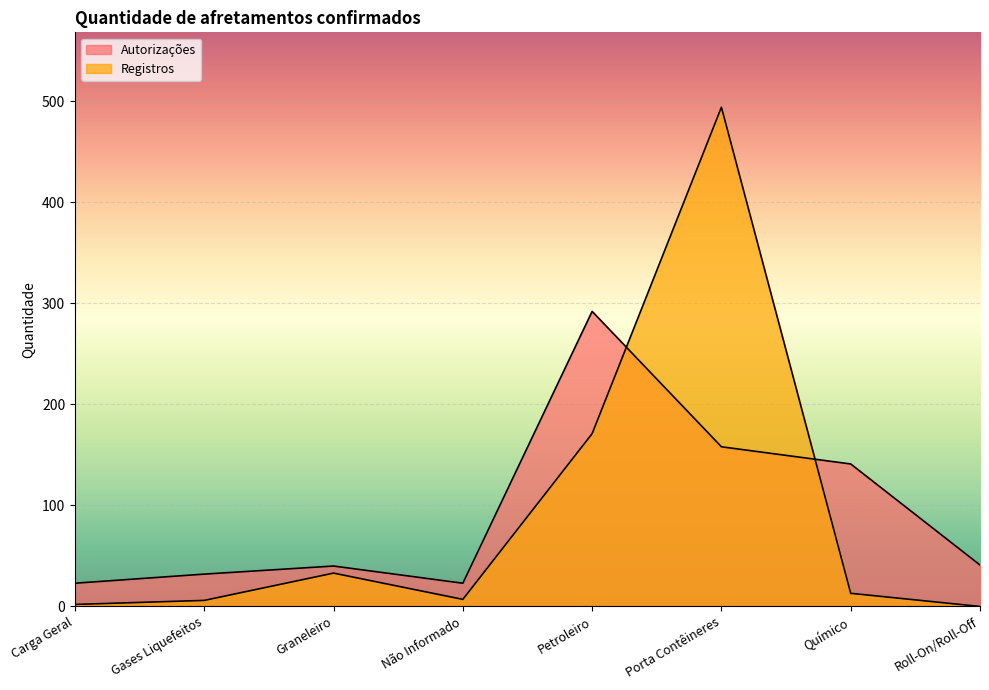

How many categories are shown in the chart?

8